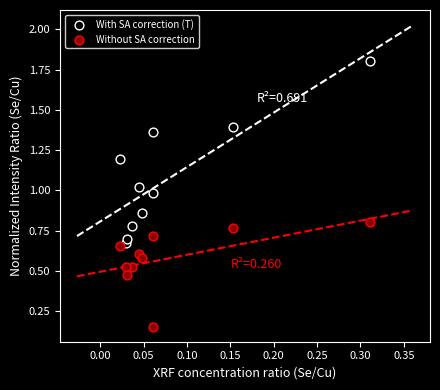

Which series has the largest Y range (max minus min)?

With SA correction (T)